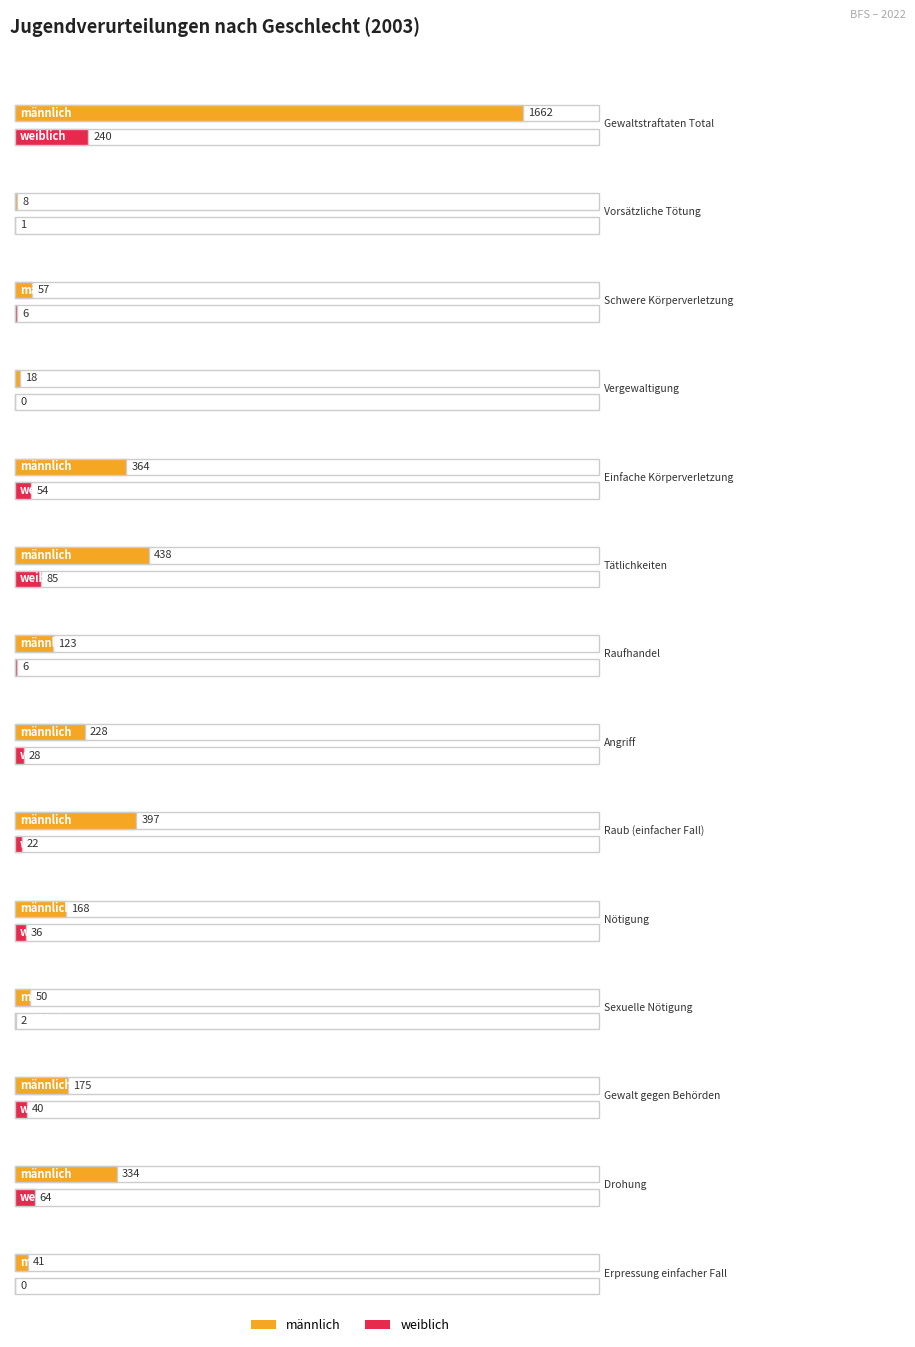

Which series has the largest total across all categories?

männlich